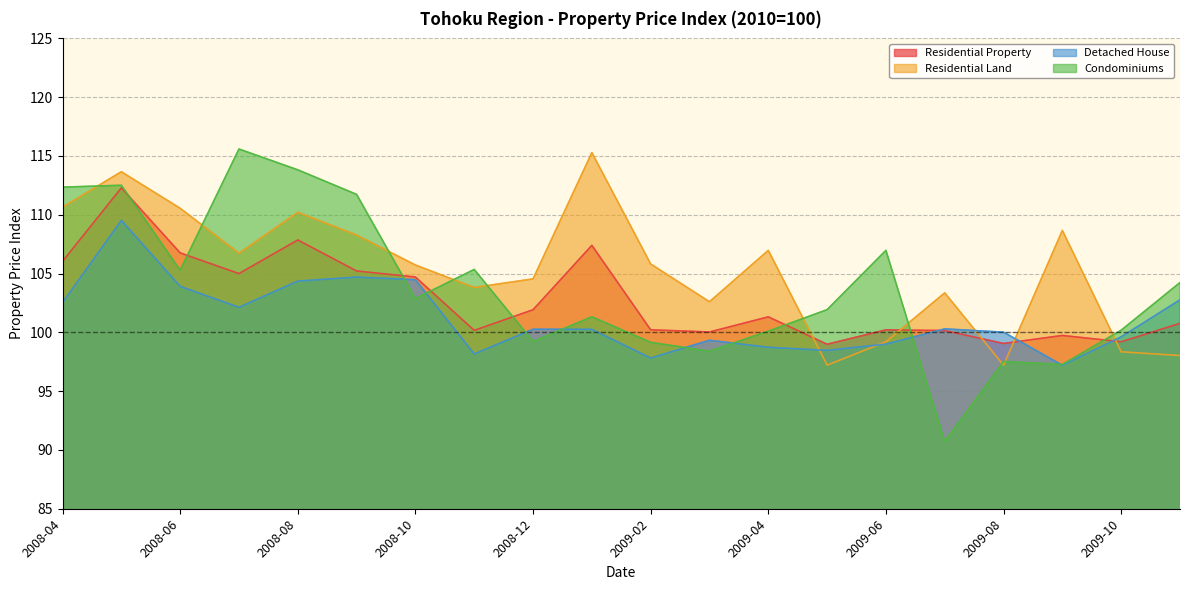

Reading left to right, list all the values displayed in this chart.

Residential Property: 2008-04=106.0	2008-05=112.3	2008-06=106.8	2008-07=105.0	2008-08=107.9	2008-09=105.2	2008-10=104.7	2008-11=100.2	2008-12=101.9	2009-01=107.4	2009-02=100.2	2009-03=100.0	2009-04=101.3	2009-05=99.0	2009-06=100.2	2009-07=100.2	2009-08=99.1	2009-09=99.7	2009-10=99.2	2009-11=100.8
Residential Land: 2008-04=110.6	2008-05=113.7	2008-06=110.6	2008-07=106.7	2008-08=110.2	2008-09=108.3	2008-10=105.7	2008-11=103.8	2008-12=104.5	2009-01=115.3	2009-02=105.8	2009-03=102.6	2009-04=107.0	2009-05=97.2	2009-06=99.2	2009-07=103.4	2009-08=97.2	2009-09=108.7	2009-10=98.3	2009-11=98.0
Detached House: 2008-04=102.5	2008-05=109.5	2008-06=103.9	2008-07=102.1	2008-08=104.4	2008-09=104.7	2008-10=104.5	2008-11=98.2	2008-12=100.3	2009-01=100.3	2009-02=97.8	2009-03=99.3	2009-04=98.7	2009-05=98.5	2009-06=99.0	2009-07=100.3	2009-08=100.0	2009-09=97.2	2009-10=99.6	2009-11=102.8
Condominiums: 2008-04=112.4	2008-05=112.5	2008-06=105.3	2008-07=115.6	2008-08=113.8	2008-09=111.7	2008-10=102.9	2008-11=105.3	2008-12=99.2	2009-01=101.3	2009-02=99.2	2009-03=98.4	2009-04=100.1	2009-05=101.9	2009-06=107.0	2009-07=90.7	2009-08=97.5	2009-09=97.3	2009-10=100.2	2009-11=104.2